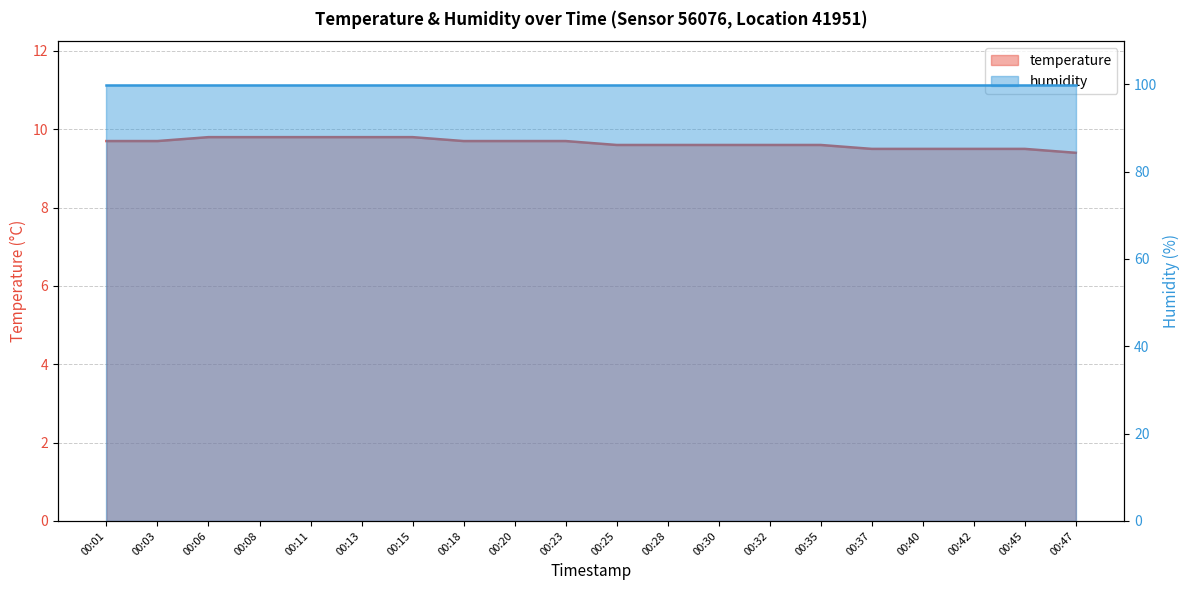

Does the chart display data point markers on the line(s)?

No